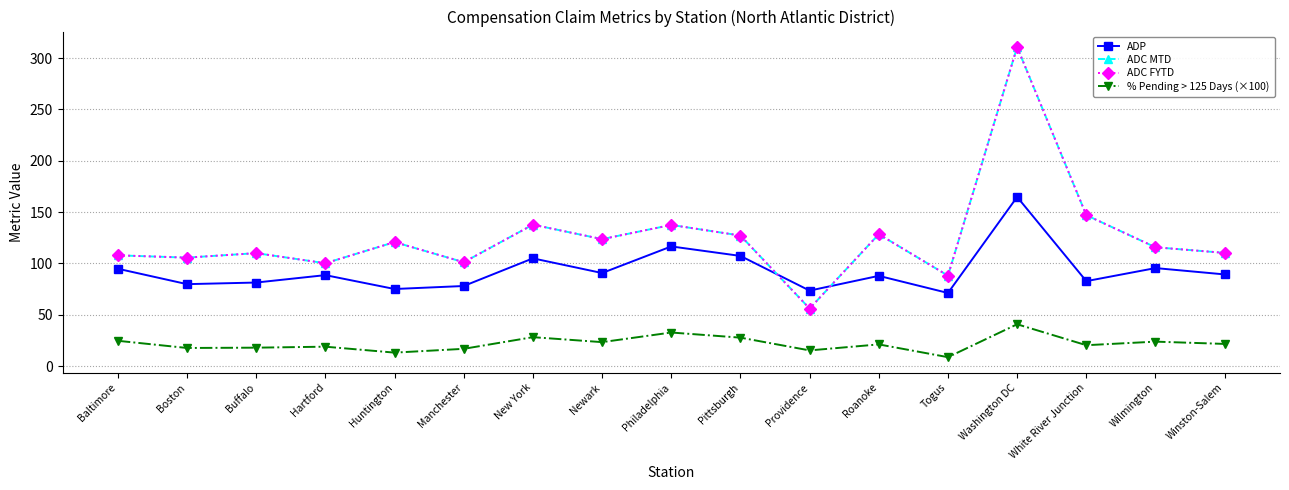

What is the greatest value displayed?

310.7